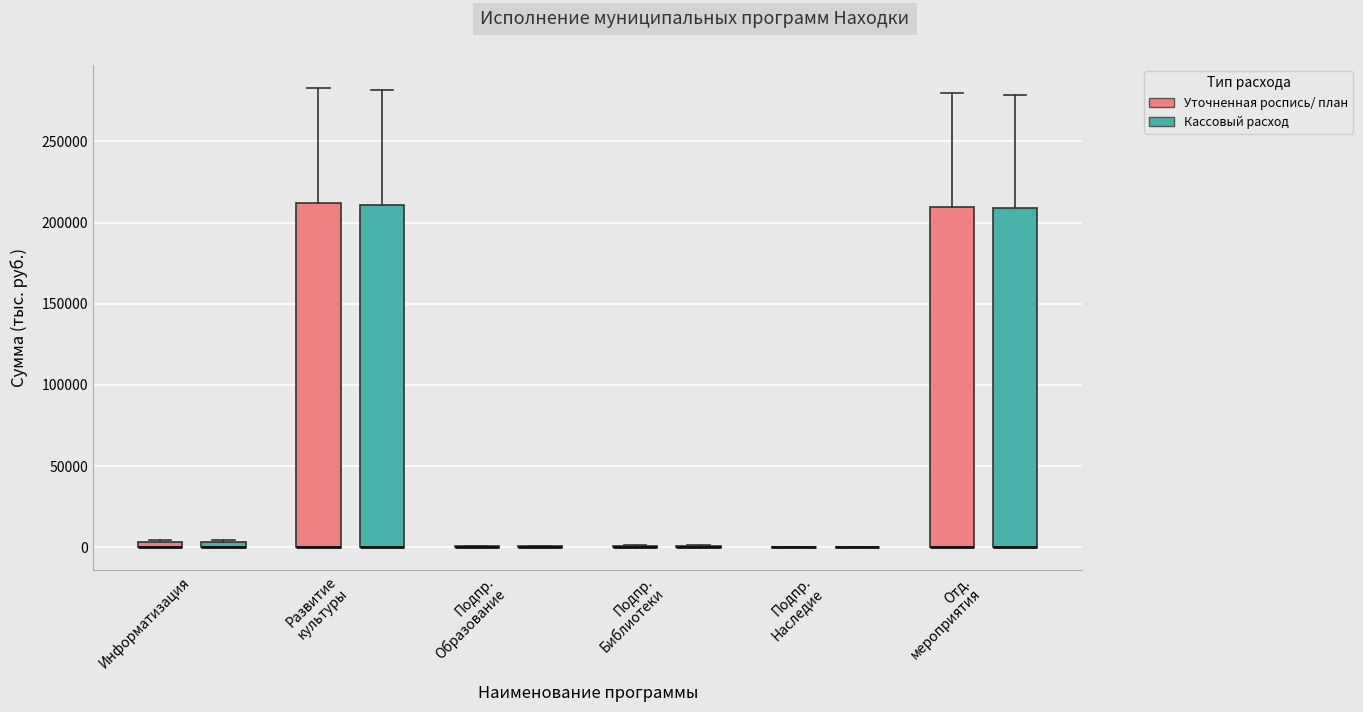

Where is the lower edge of the box for Информатизация (Уточненная роспись/ план) on the y-axis? The values are not printed on the chart, so give them approximately, as read against the axis.

0